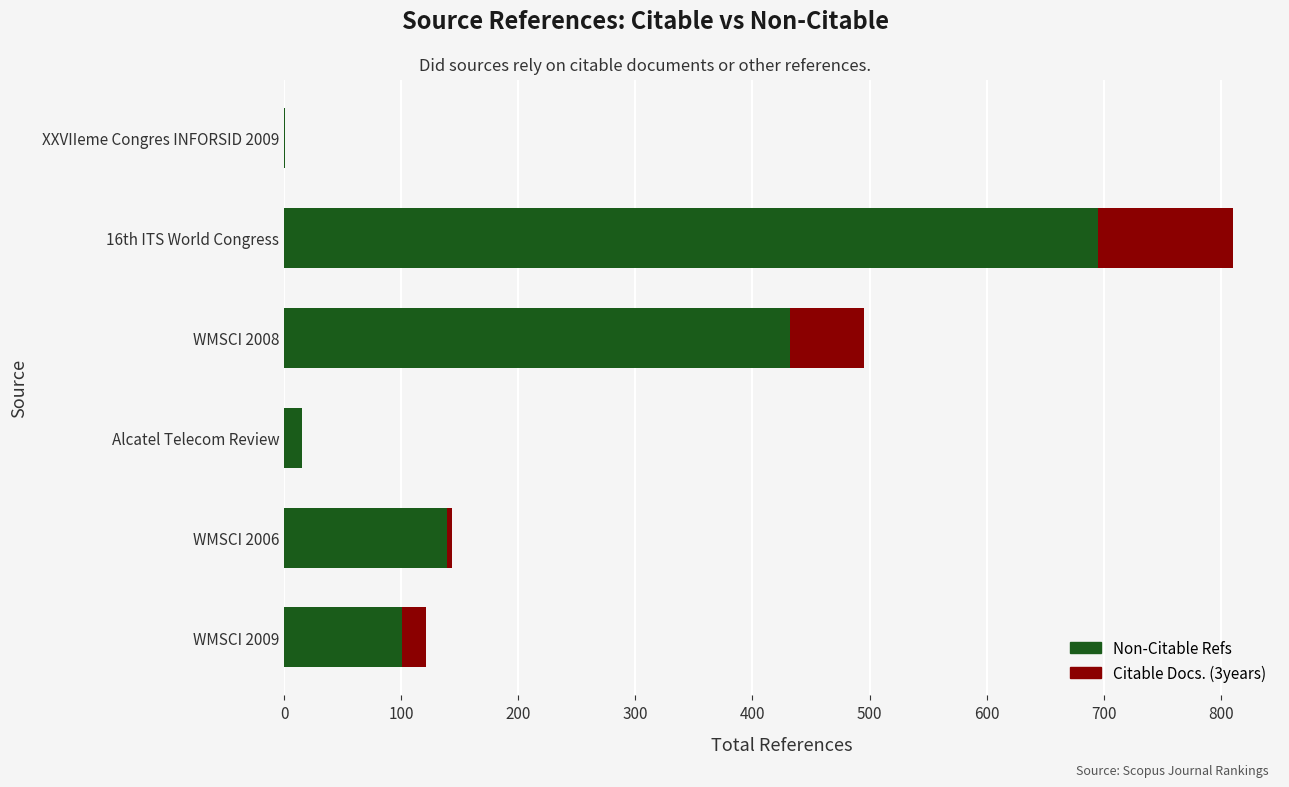

What is the sum of all Non-Citable Refs values?

1383